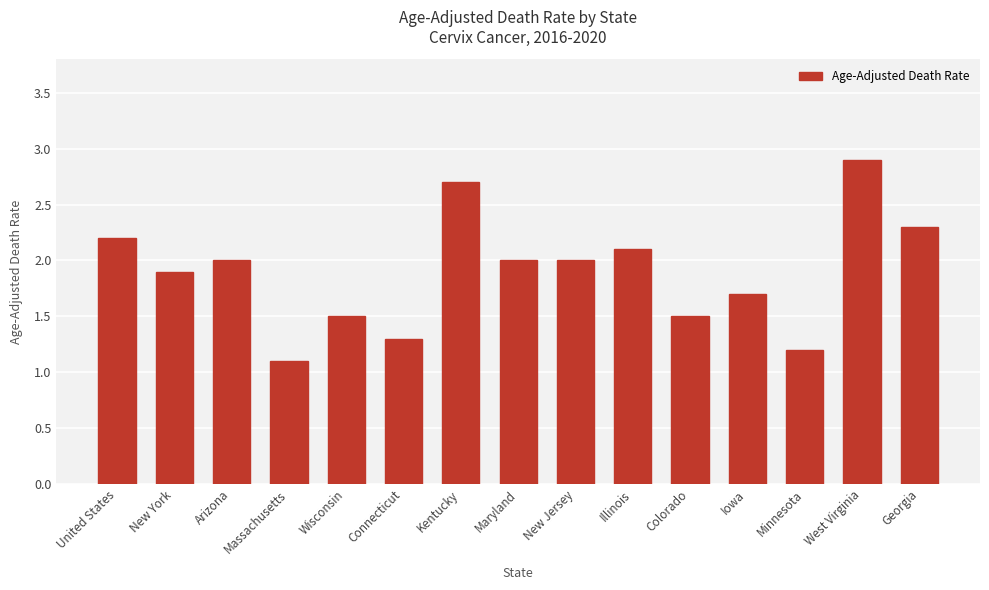

What is the approximate value at Colorado?

1.5